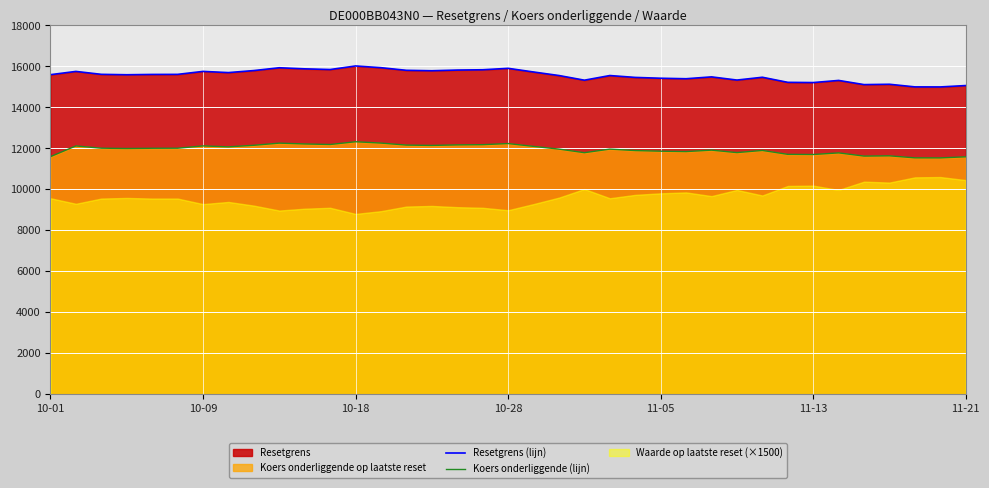

True or false: Resetgrens (lijn) has more than 2 interior local peaks.

True